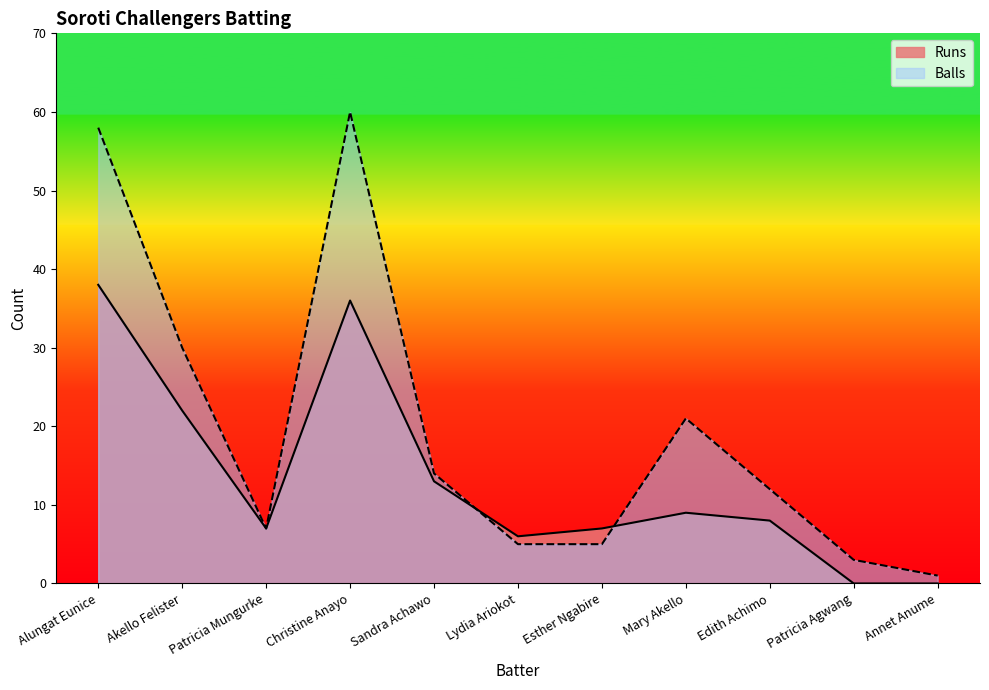

The value of Balls at Lydia Ariokot is 5. True or false?

True